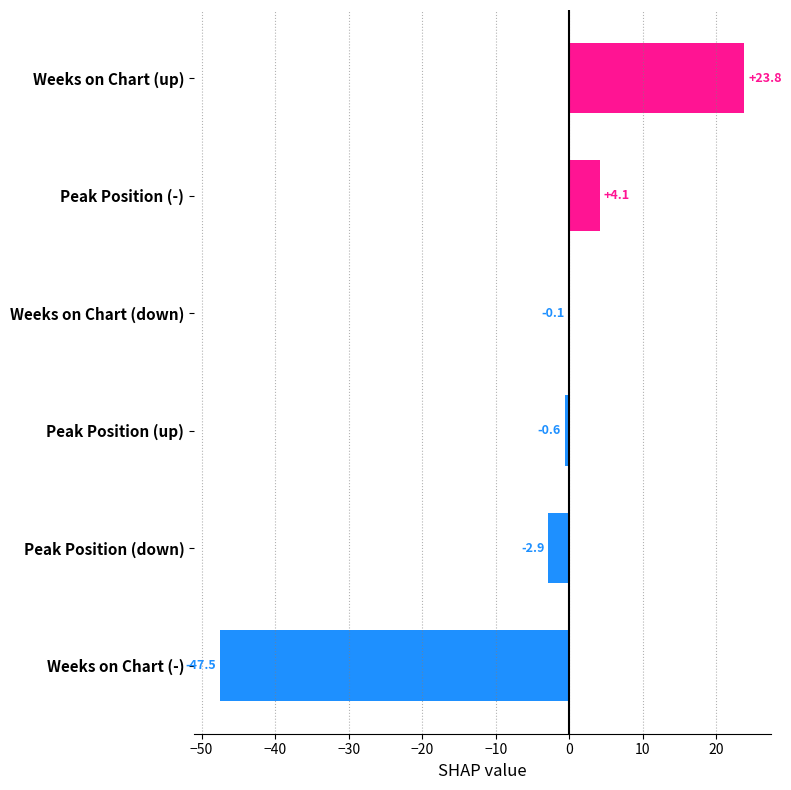

Where is the data nearest to the value -11?

Peak Position (down)